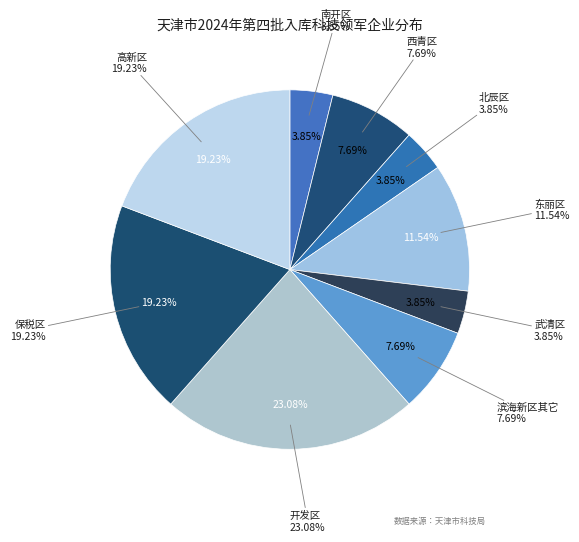

What is the smallest slice in the pie chart?

南开区